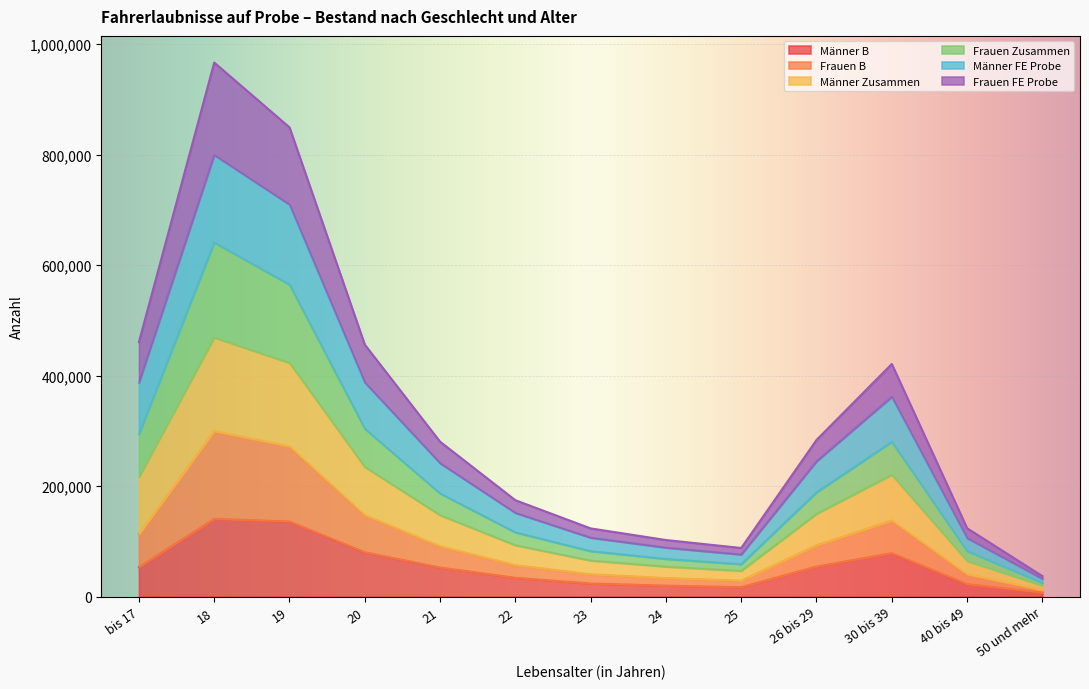

The value of Männer B at 23 is 23599. True or false?

True